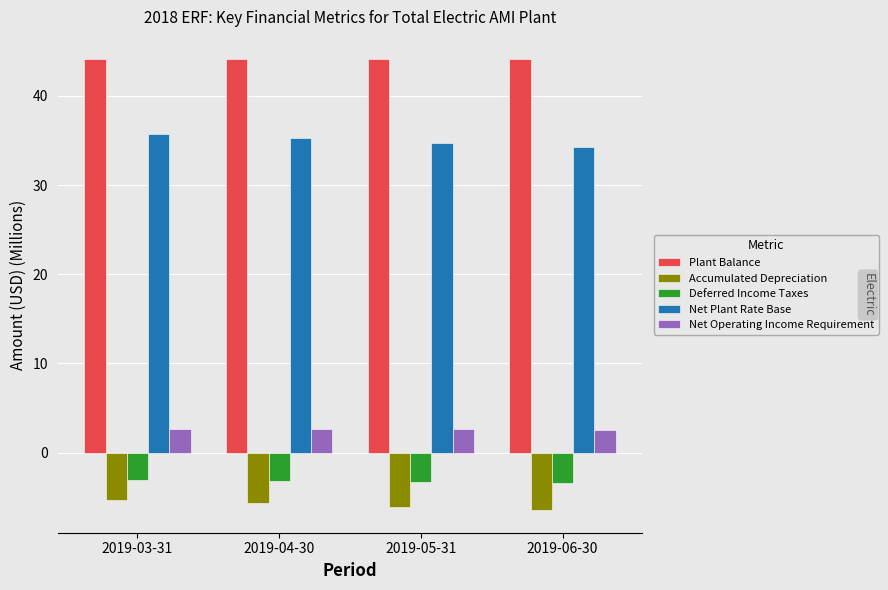

Are the bars grouped side by side (vs. stacked)?

Yes